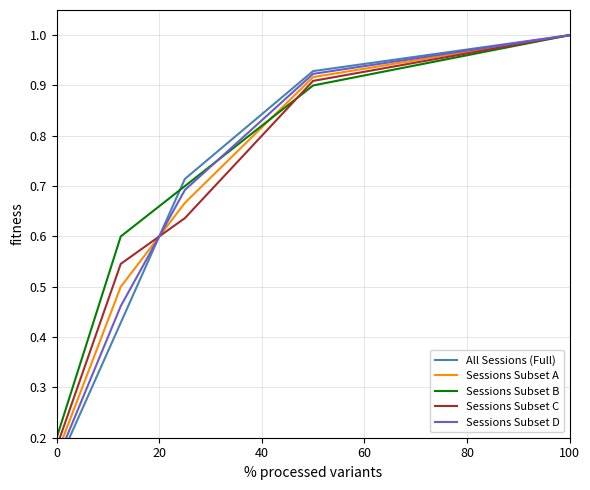

True or false: Sessions Subset A has a value of 0.0 at 0.

False